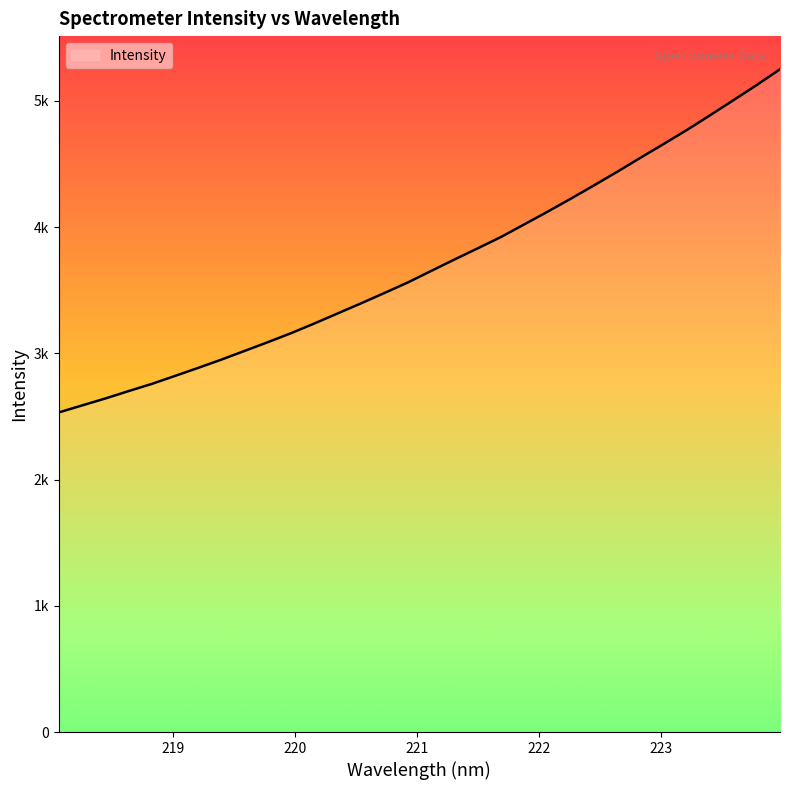

What is the difference between the maximum and minimum values?

2718.8